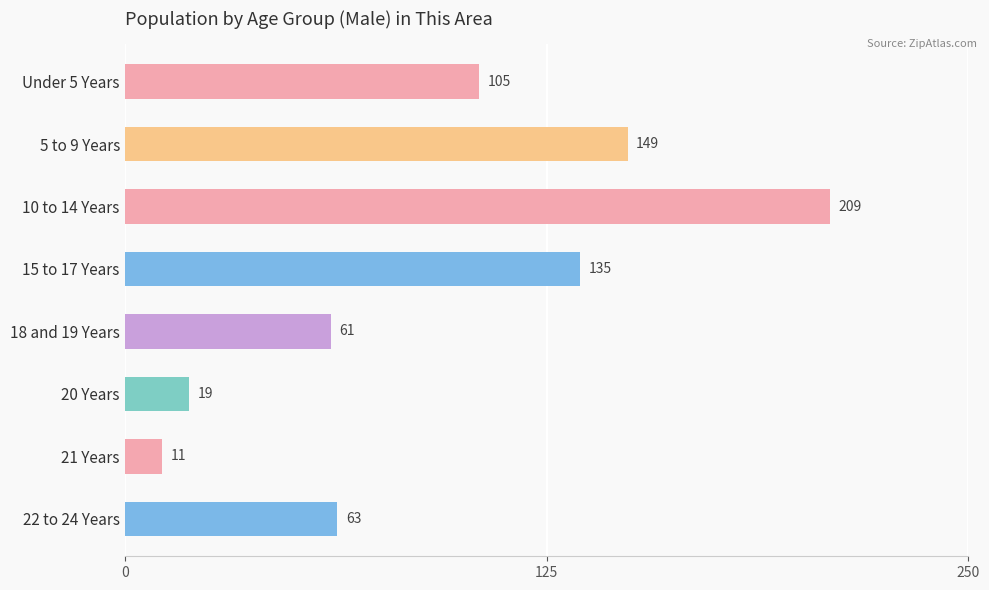

What position from the bottom is 5 to 9 Years?

7